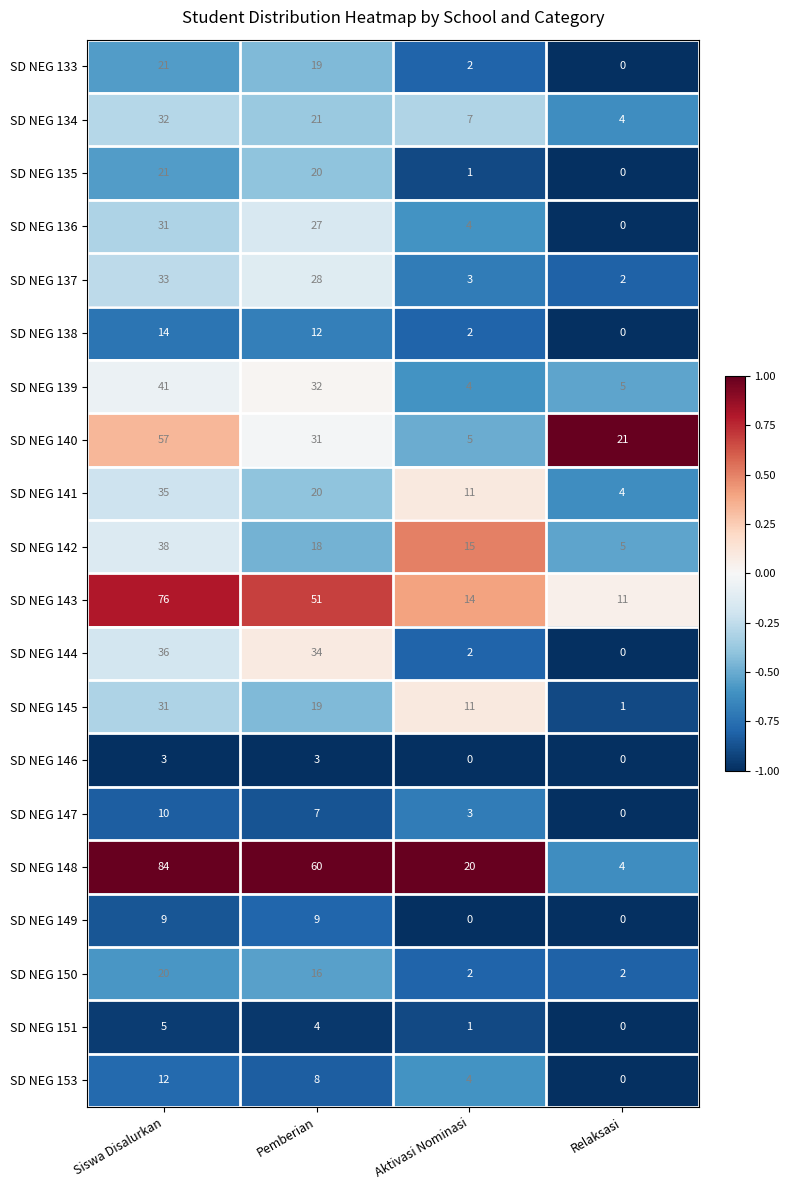

Which category has the highest value across all series?

Siswa Disalurkan